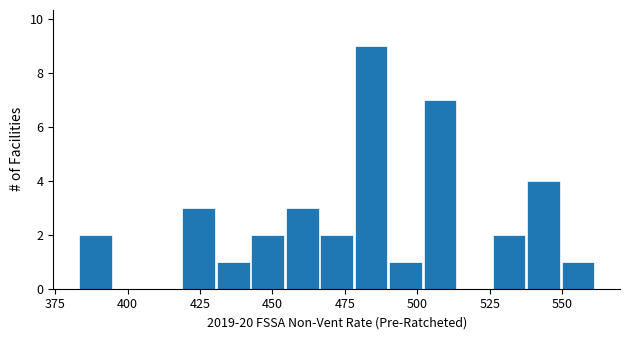

Read against the x-axis, roughly where is the centre of the tallest bar?

485